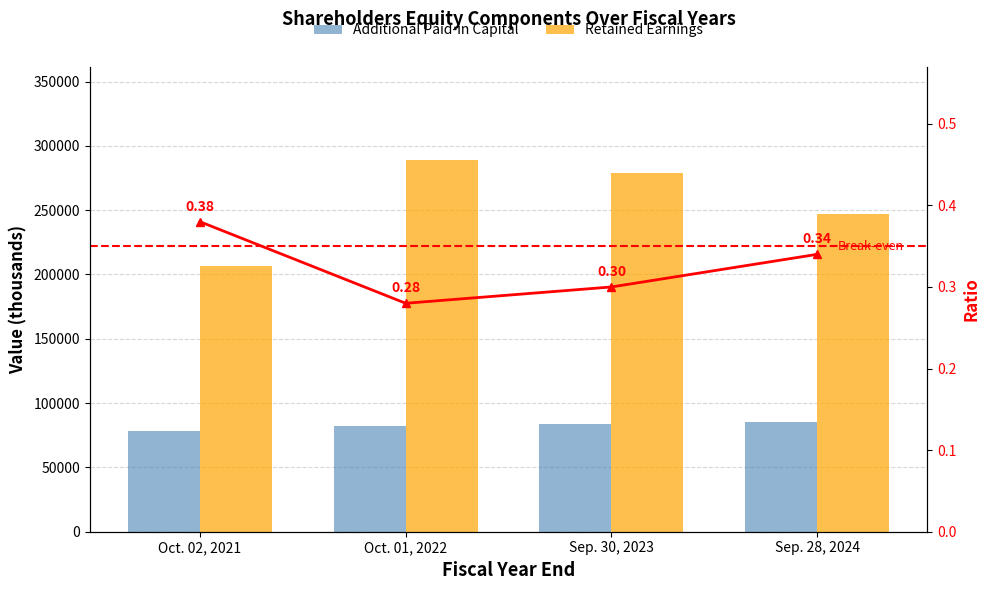

What is the sum of all Retained Earnings [Member] values?

1021472